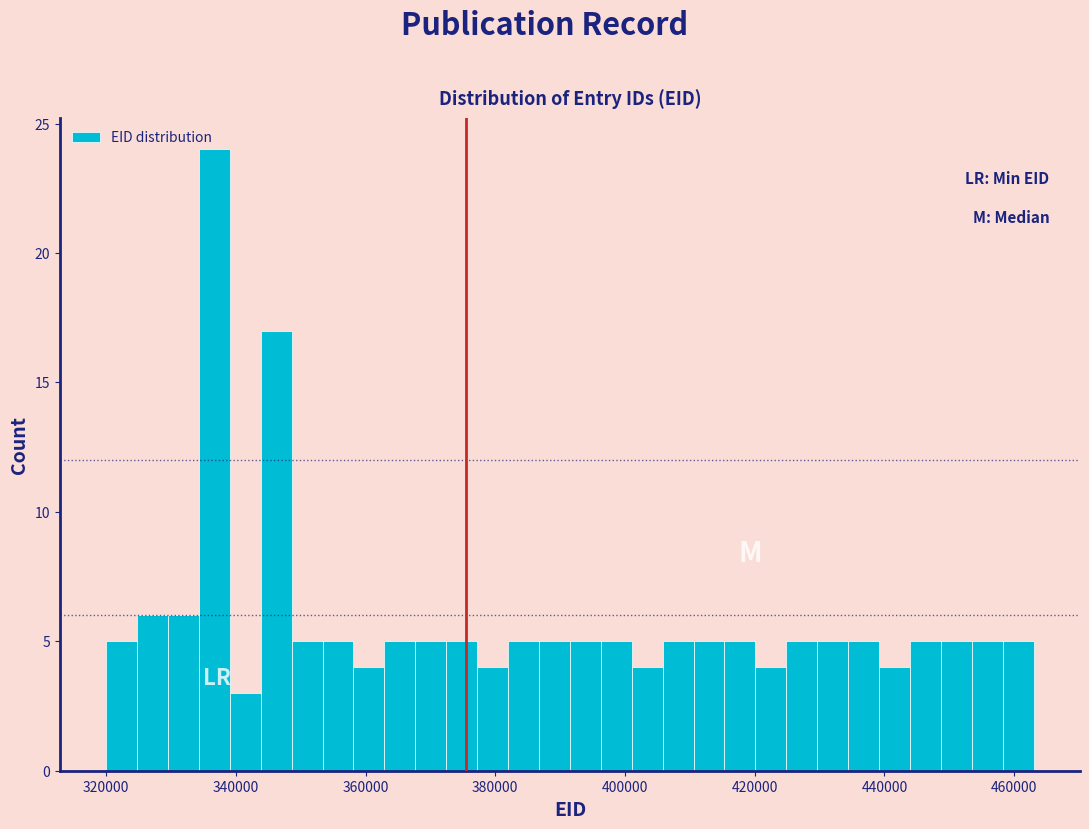

Around what value on the x-axis is the tallest bar? Give the approximate position of its centre, as read against the axis.

336000